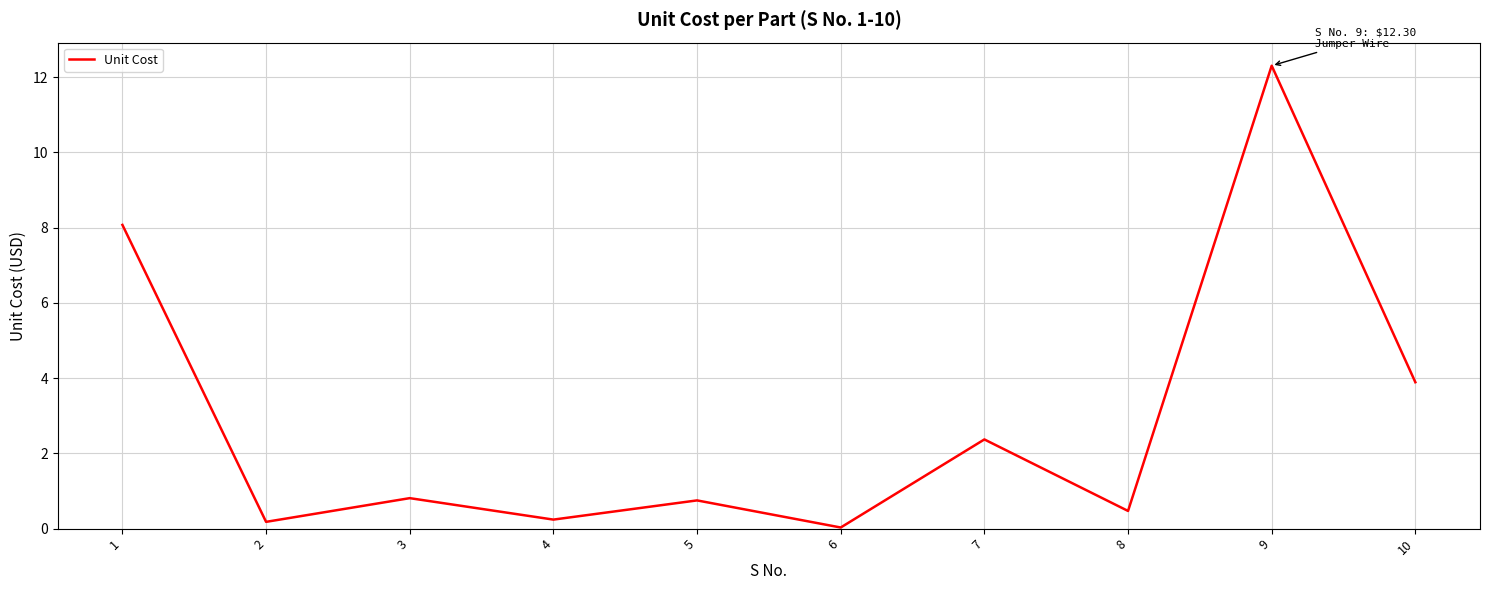

What is the change in value from 1 to 4?

-7.8